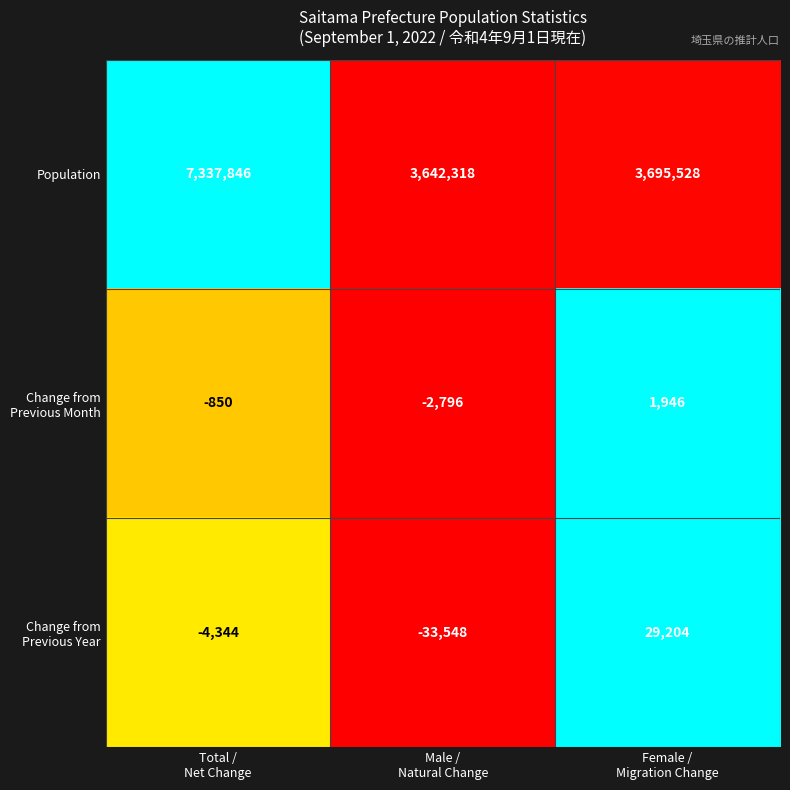

At which category is the sum across all series the highest?

Total /
Net Change